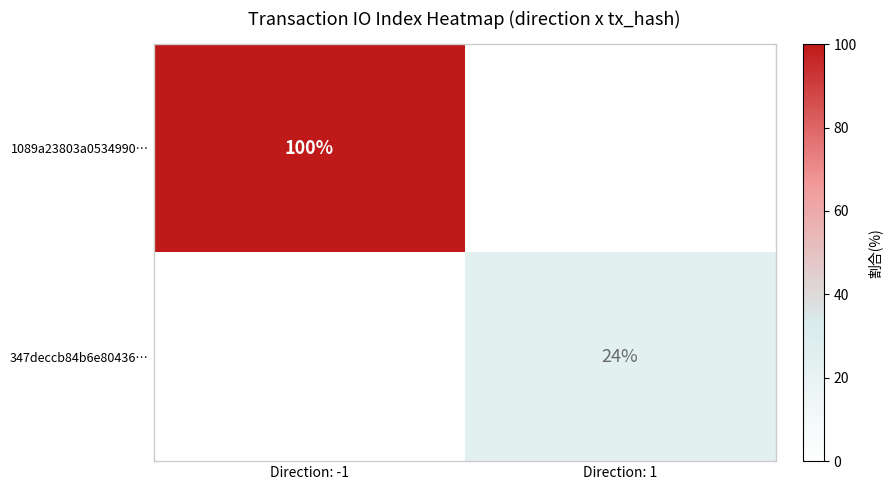

The value of 347deccb84b6e80436… at Direction: 1 is 10. True or false?

False